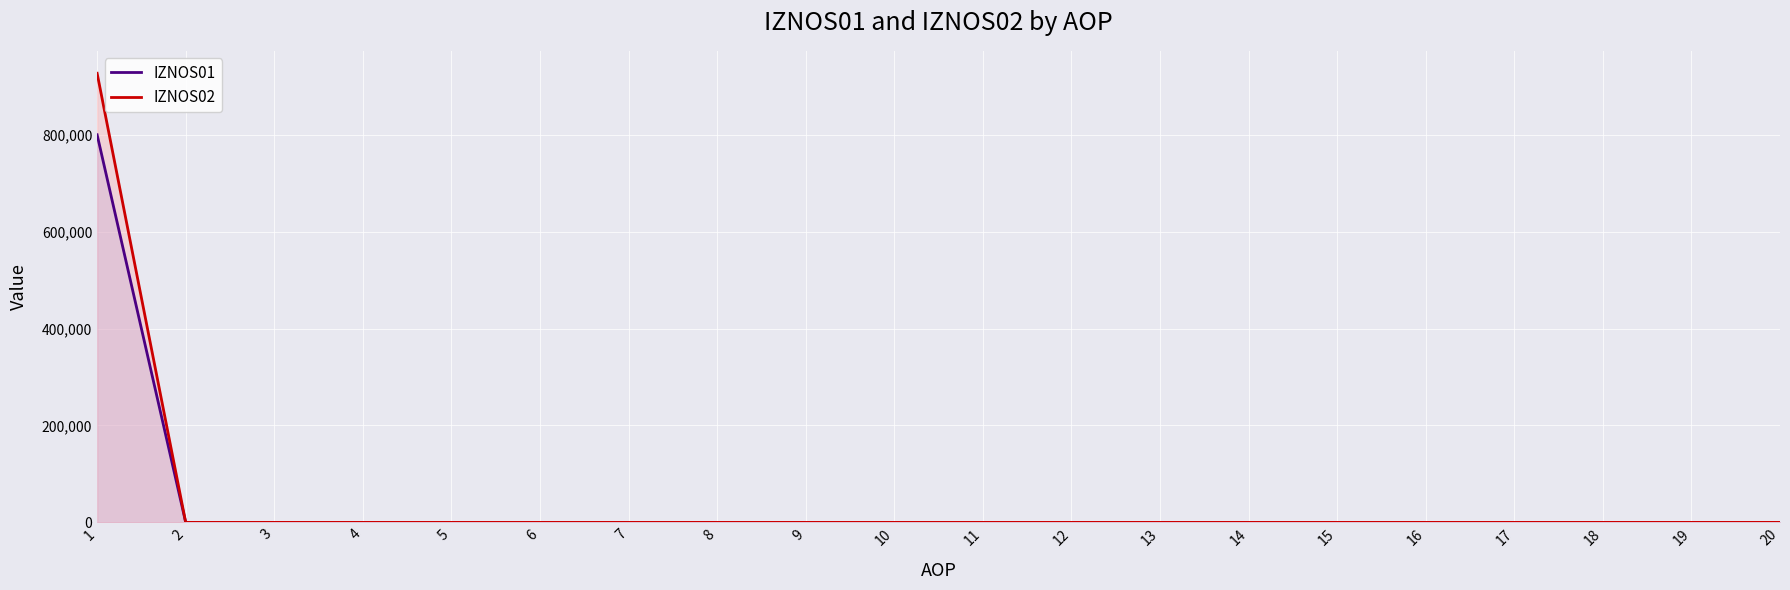

Is it true that IZNOS01 equals 490883.6 at 17?

False